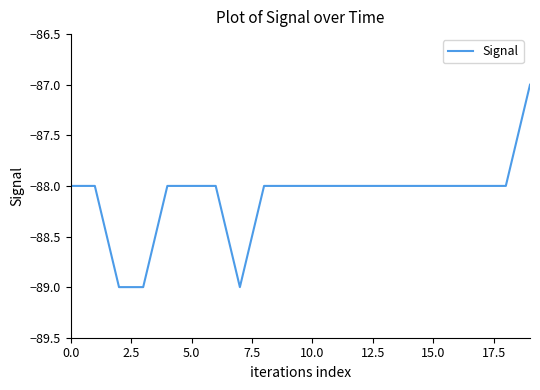

What is the greatest value displayed?

-87